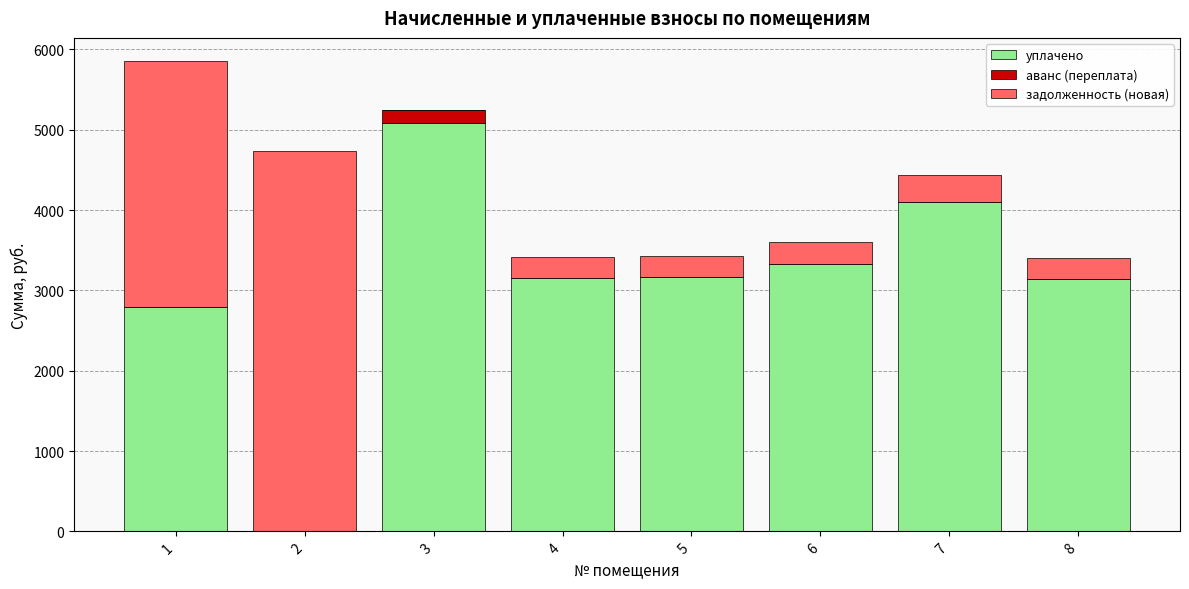

How many data points in уплачено are above 3161?

4